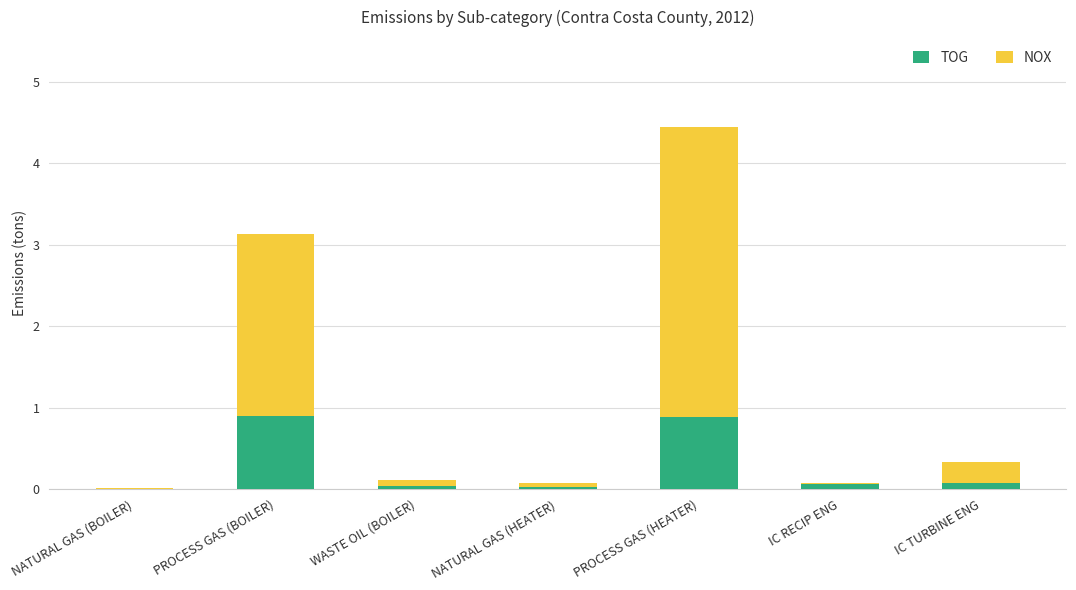

Is it true that TOG equals 1.4 at PROCESS GAS (HEATER)?

False